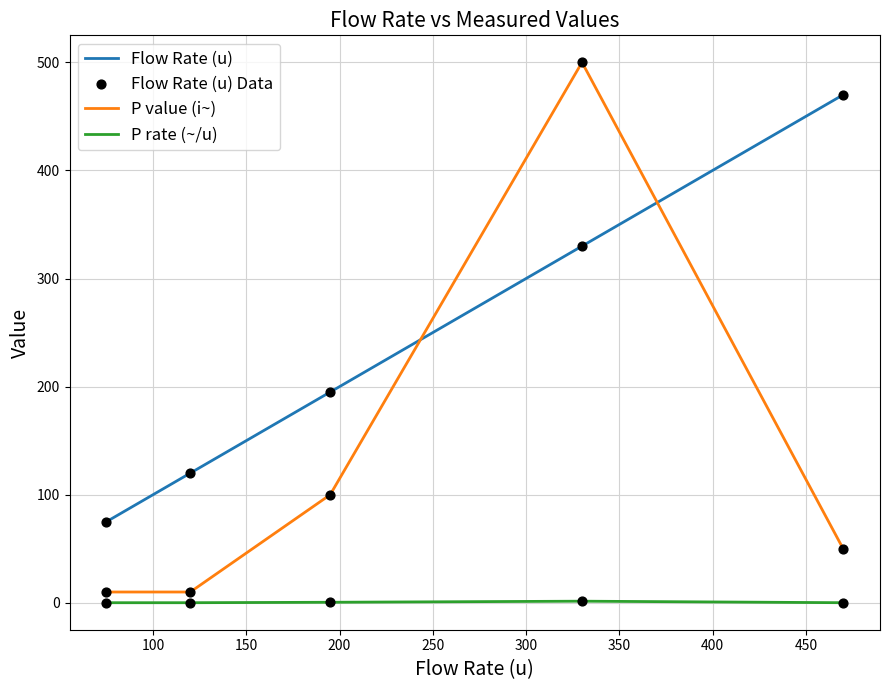

Which series has the largest total across all categories?

Flow Rate (u)